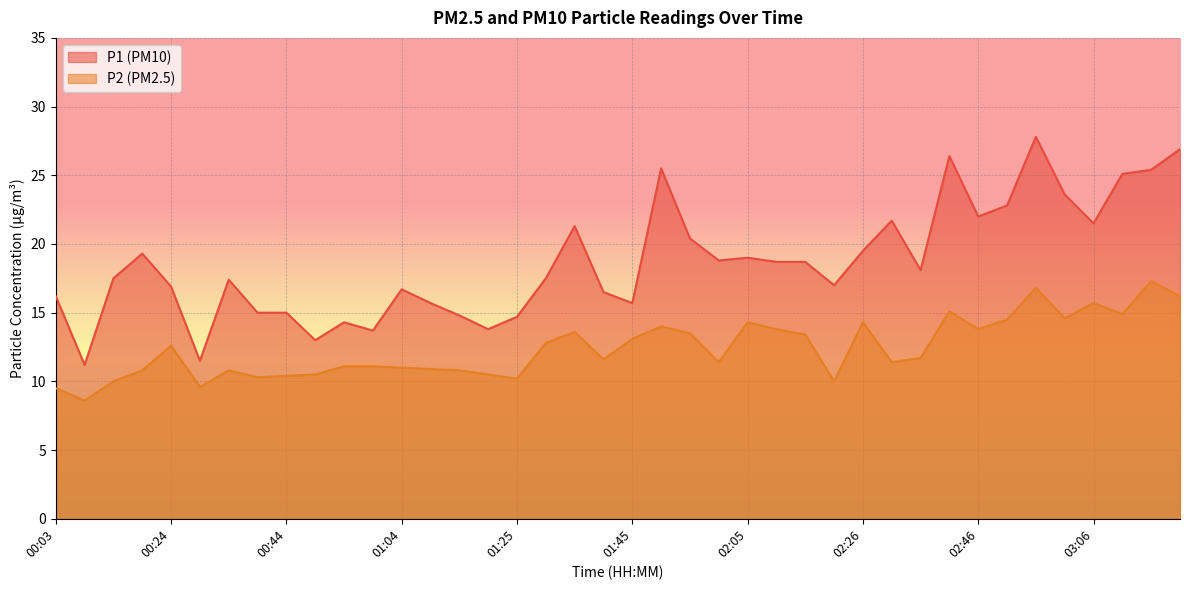

What is the sum of the P2 values at 02:20 and 02:41?

25.1